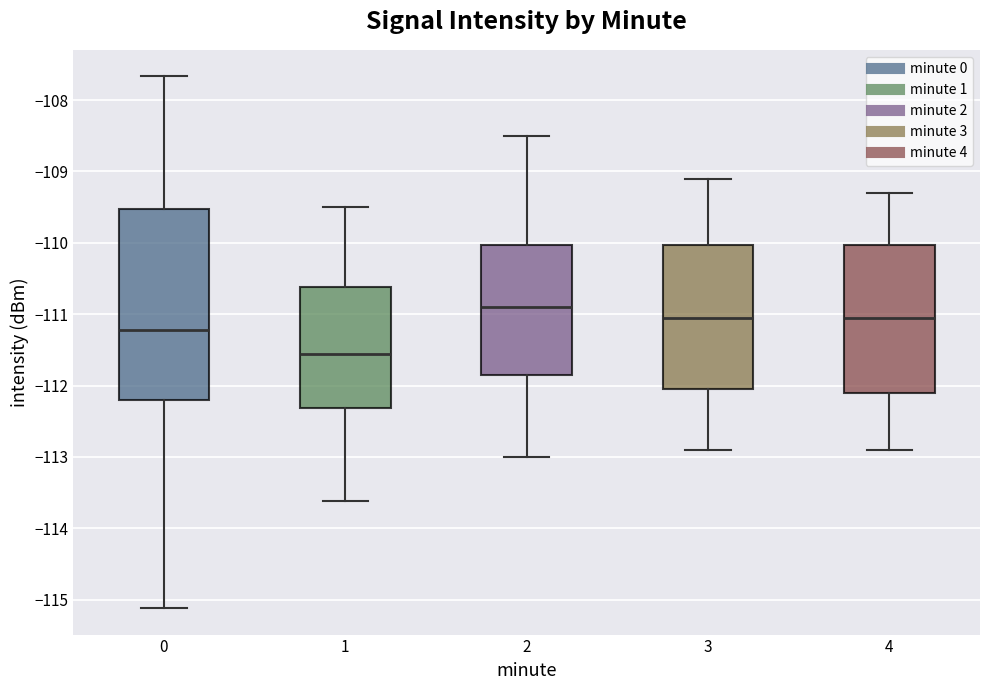

Which box is the tallest, from its lower edge to its upper edge?

0